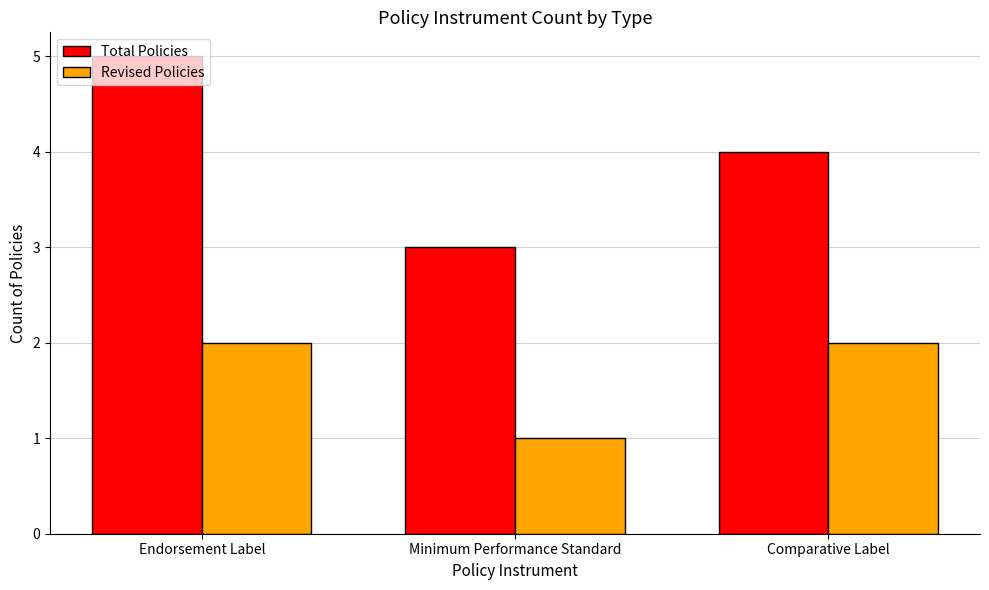

What position from the right is Minimum Performance Standard?

2